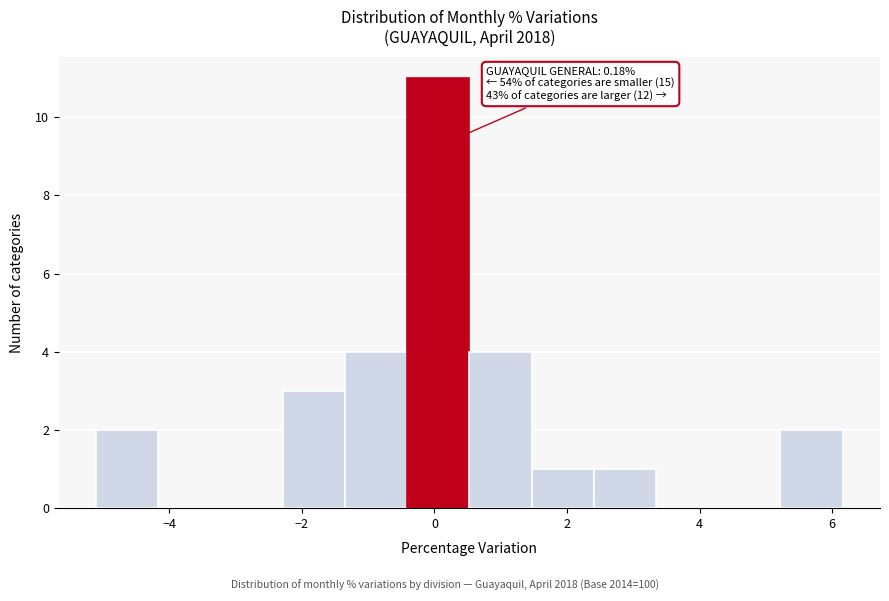

Which range on the x-axis has the tallest bar?

-0.4 to 0.6